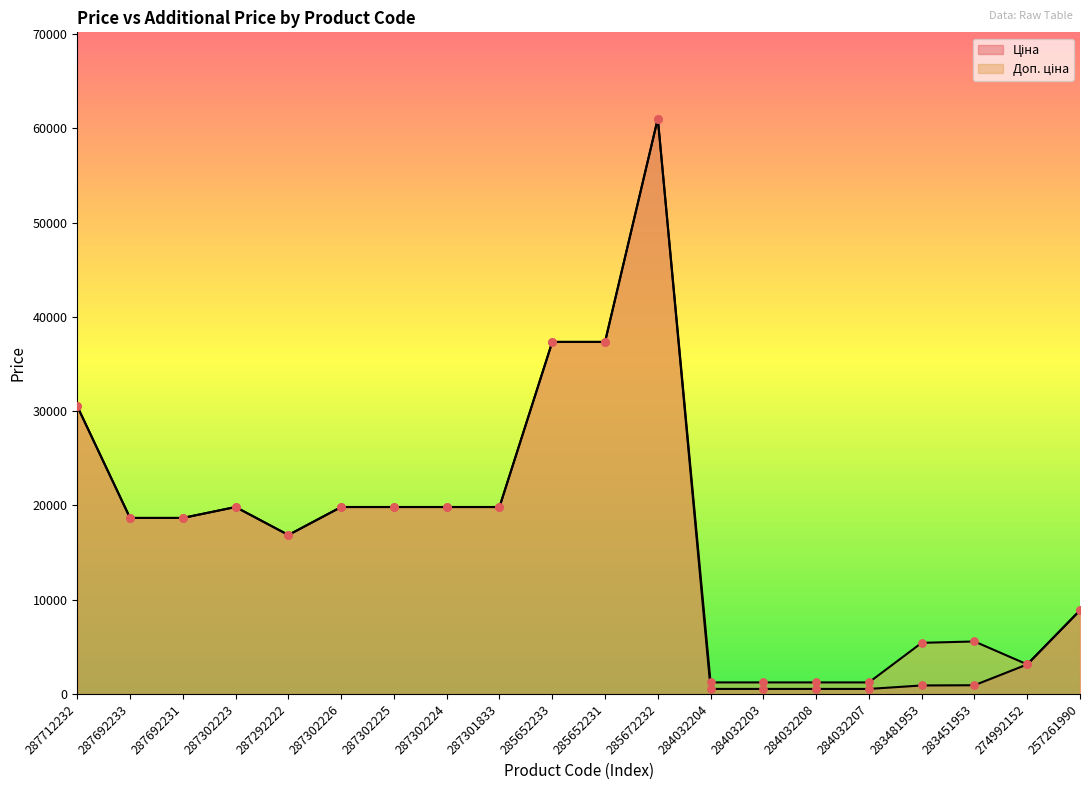

What are all the series names shown in the legend?

Ціна, Доп. ціна